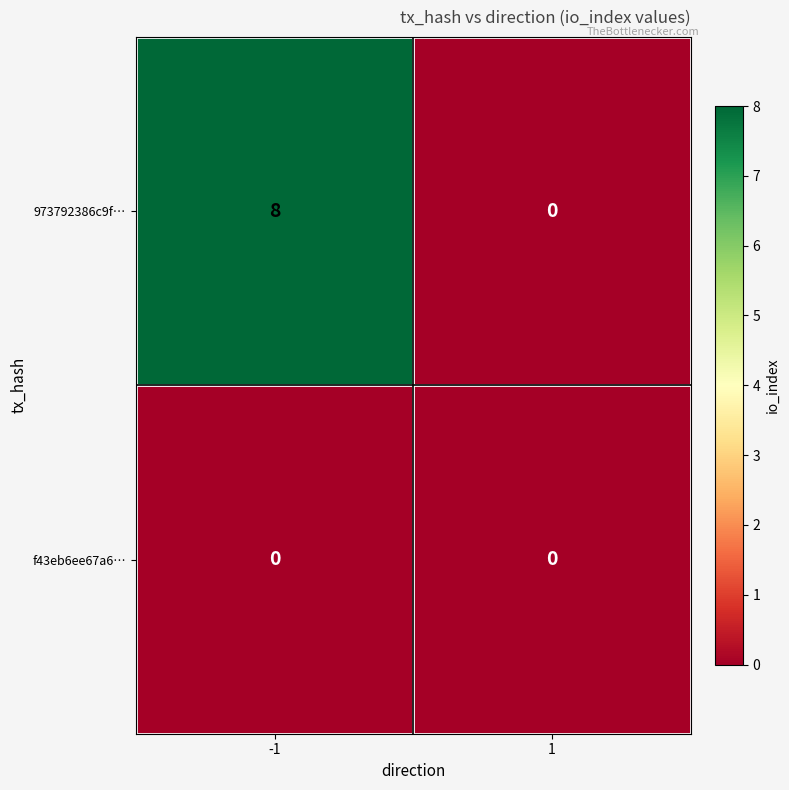

What is the average value of the 973792386c9f… series?

4